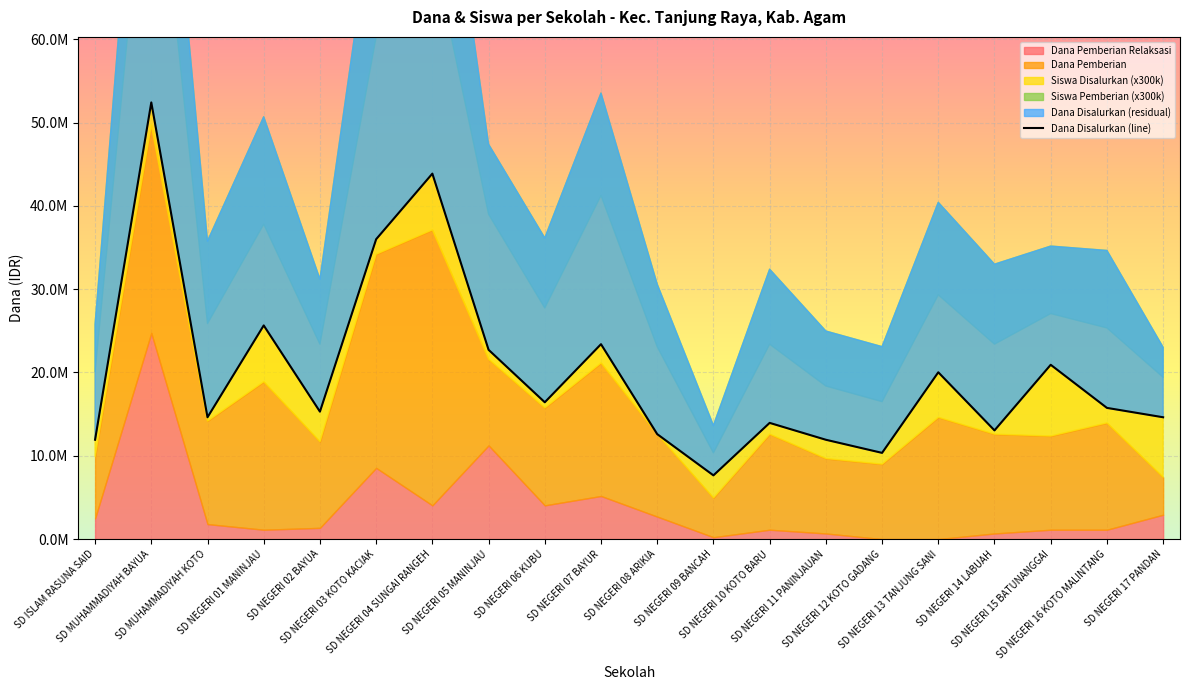

The value at SD NEGERI 05 MANINJAU is 33724161. True or false?

False